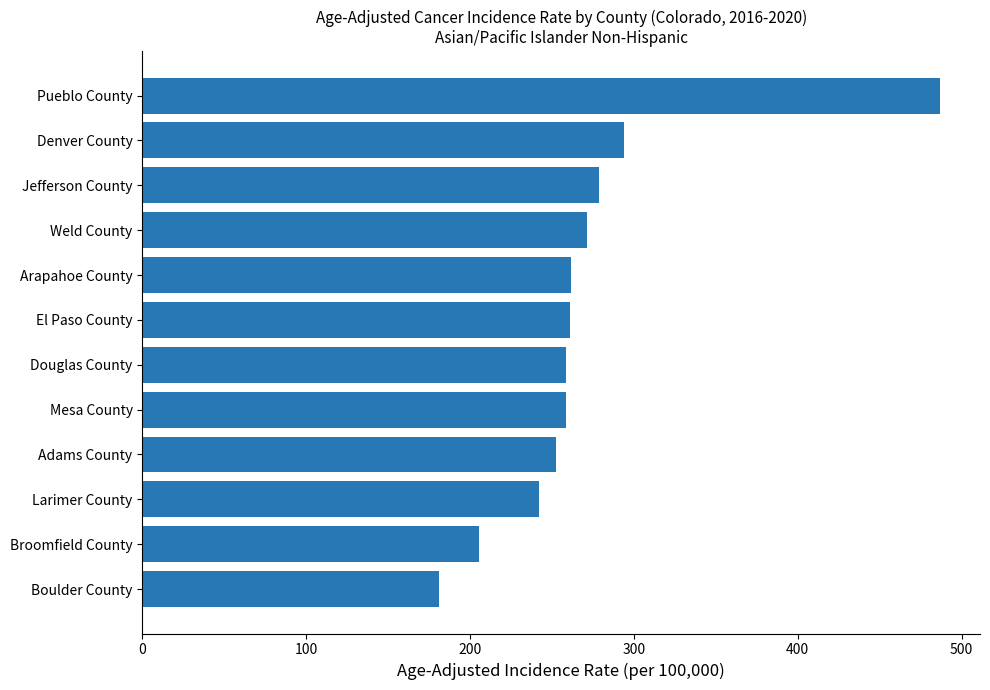

Is it true that the value at Pueblo County is 308.6?

False